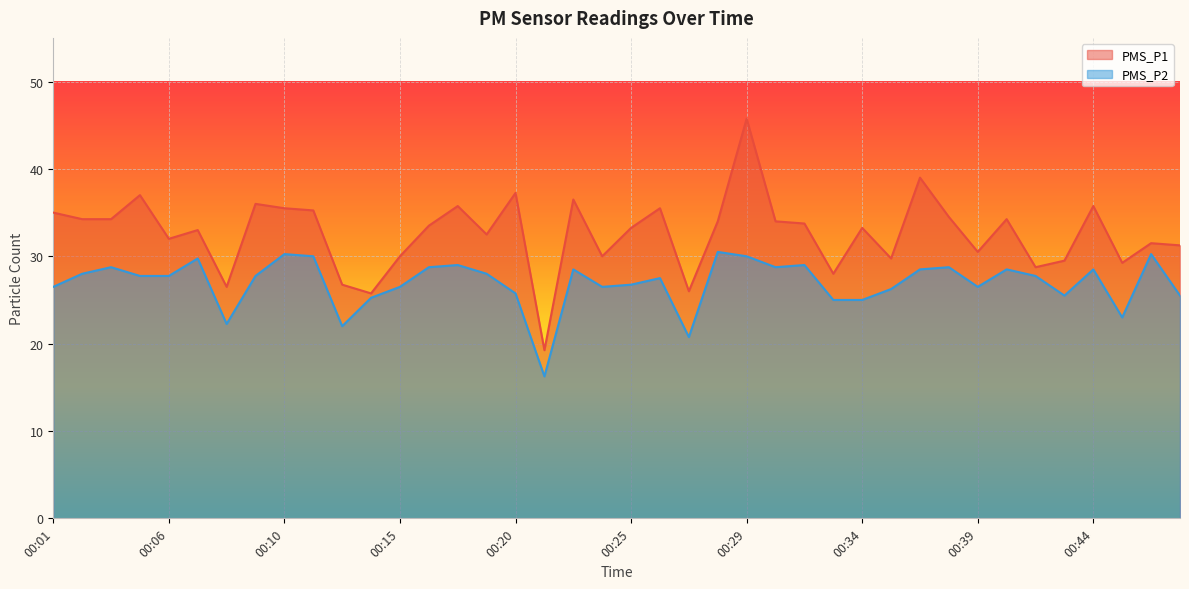

True or false: PMS_P1 and PMS_P2 intersect in this chart.

False